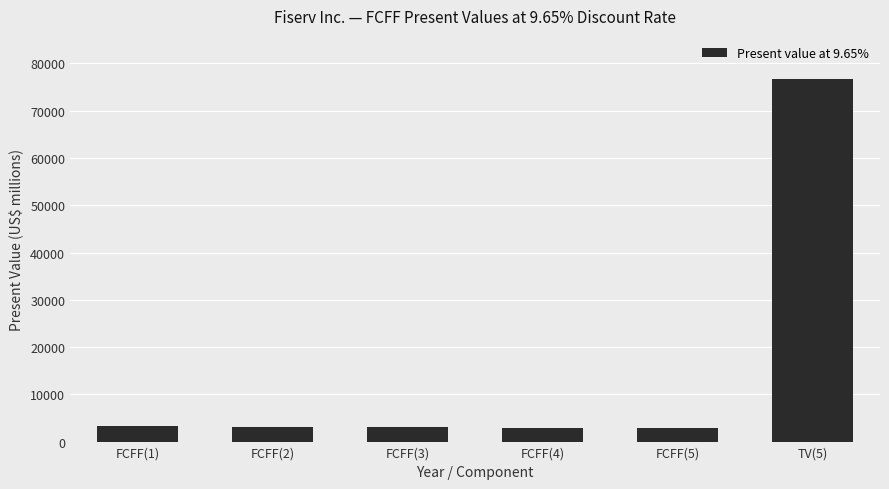

Is it true that the value at FCFF(3) is 3082?

True